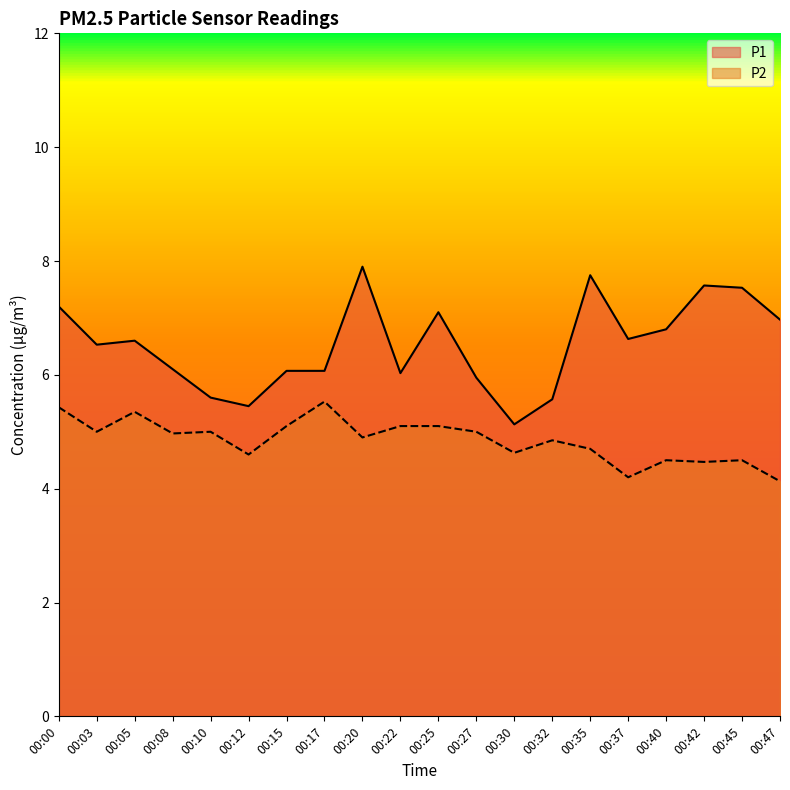

Reading left to right, what are all the values shown in this chart?

P1: 00:00=7.2	00:03=6.5	00:05=6.6	00:08=6.1	00:10=5.6	00:12=5.5	00:15=6.1	00:17=6.1	00:20=7.9	00:22=6.0	00:25=7.1	00:27=6.0	00:30=5.1	00:32=5.6	00:35=7.8	00:37=6.6	00:40=6.8	00:42=7.6	00:45=7.5	00:47=7.0
P2: 00:00=5.4	00:03=5.0	00:05=5.3	00:08=5.0	00:10=5.0	00:12=4.6	00:15=5.1	00:17=5.5	00:20=4.9	00:22=5.1	00:25=5.1	00:27=5.0	00:30=4.6	00:32=4.8	00:35=4.7	00:37=4.2	00:40=4.5	00:42=4.5	00:45=4.5	00:47=4.1